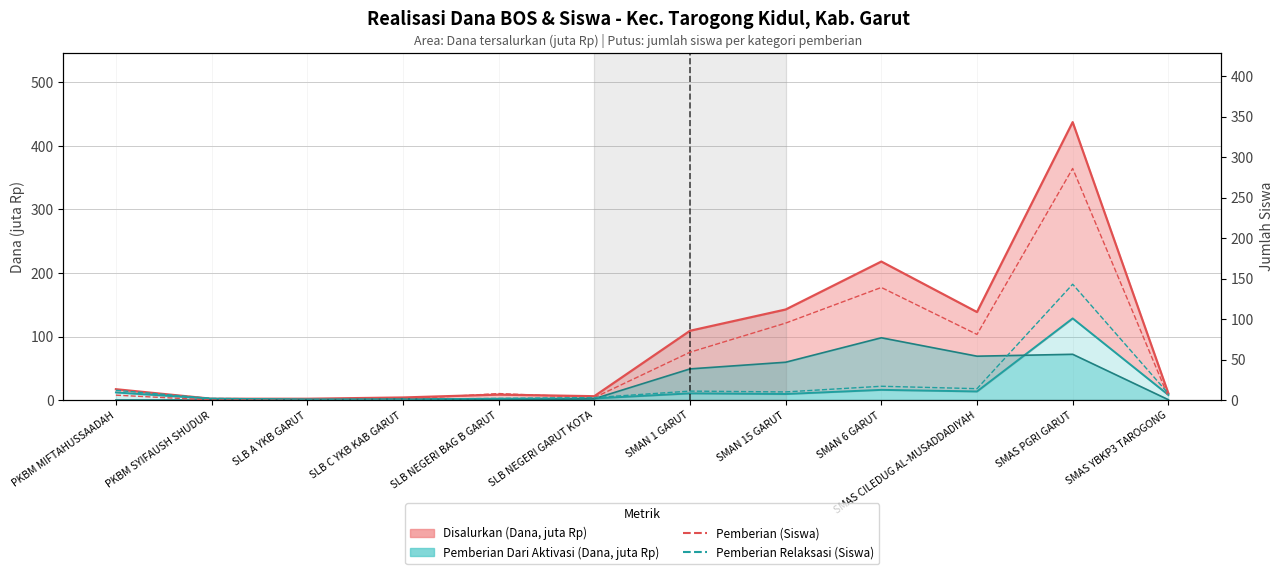

What is the difference between the Pemberian (Siswa) values at SMAS YBKP3 TAROGONG and SMAS CILEDUG AL-MUSADDADIYAH?

77